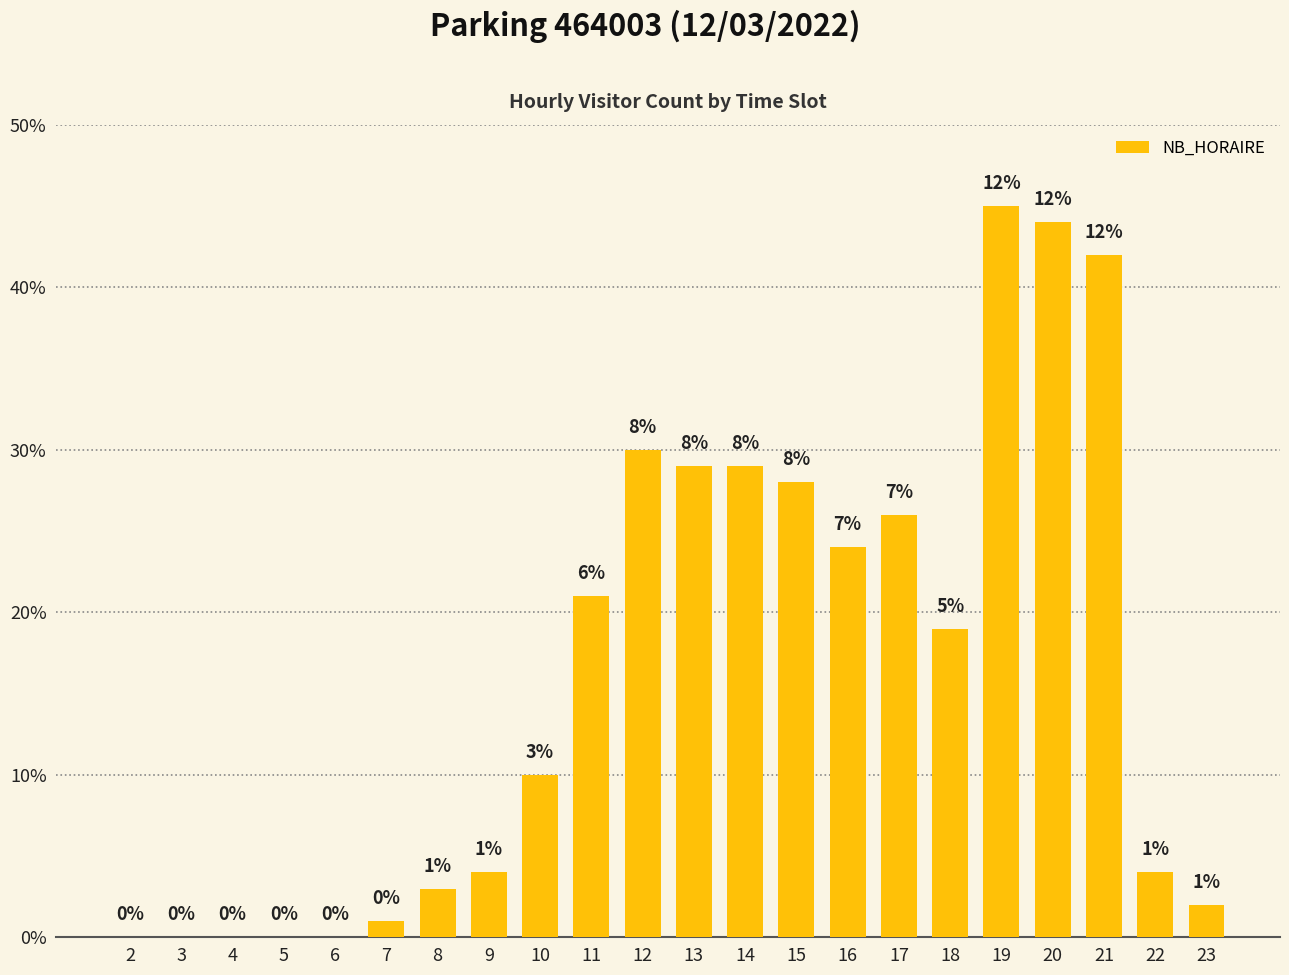

What is the average value?

16